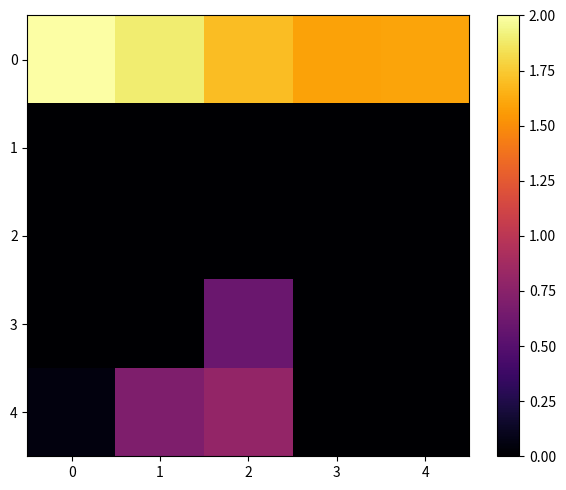

Reading left to right, extract all data points from this chart.

0: 0=2.0	1=1.9	2=1.7	3=1.6	4=1.6
1: 0=0.0	1=0.0	2=0.0	3=0.0	4=0.0
2: 0=0.0	1=0.0	2=0.0	3=0.0	4=0.0
3: 0=0.0	1=0.0	2=0.6	3=0.0	4=0.0
4: 0=0.1	1=0.7	2=0.8	3=0.0	4=0.0